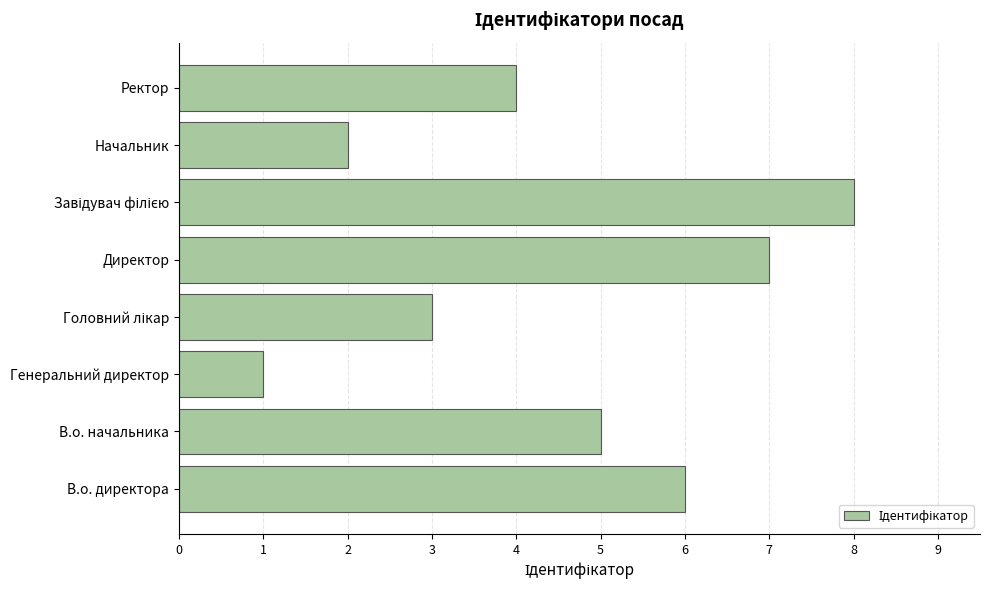

What is the sum of the values at Директор and Начальник?

9